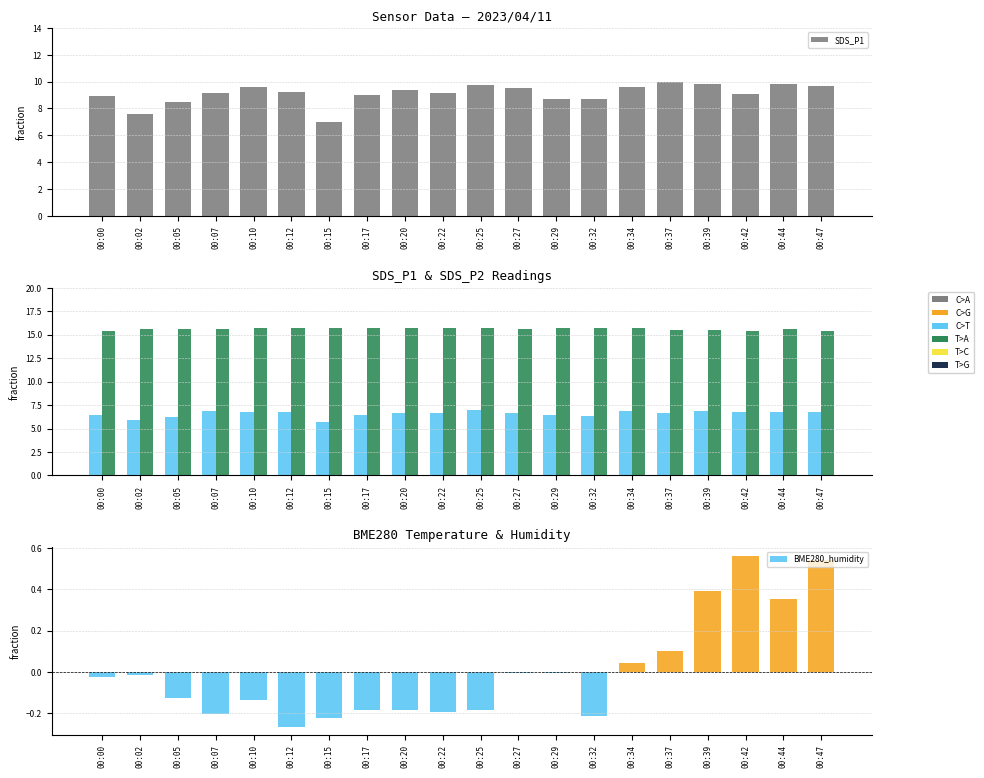

Which category has the lowest value across all series?

00:12